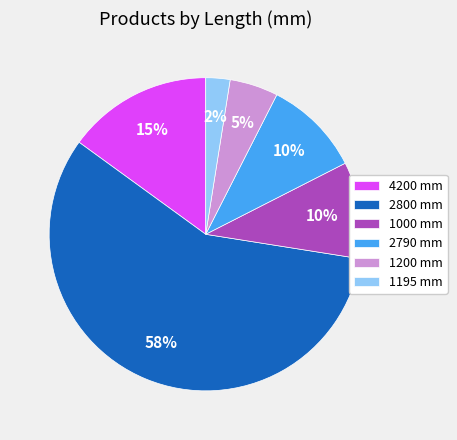

Is the sum of 4200 mm and 2790 mm greater than half?

No